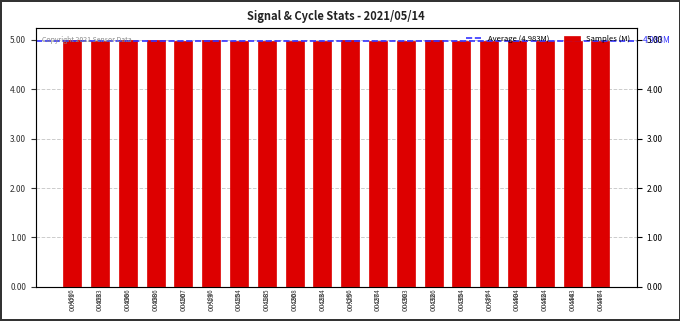

Does the chart contain any negative values?

No